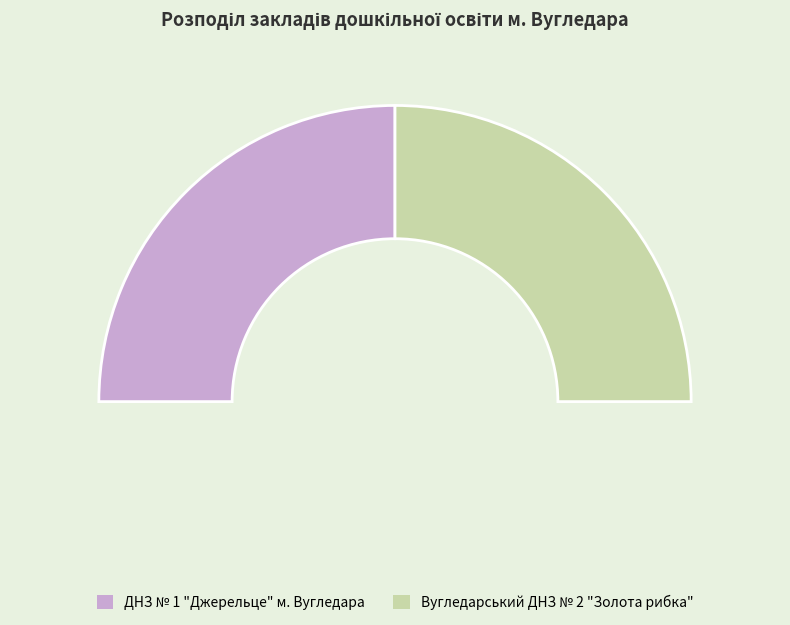

How many segments does this pie chart have?

2